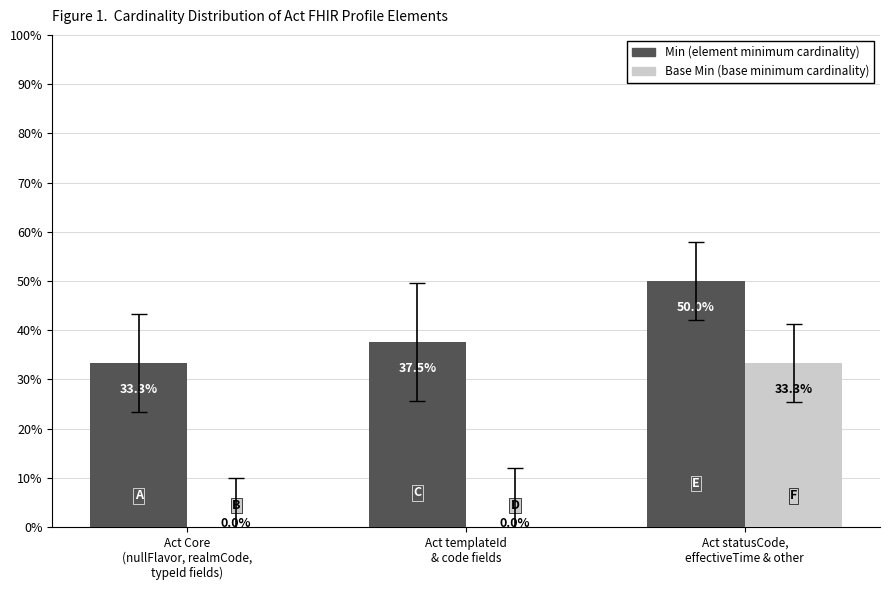

Reading right to left, extract all data points from this chart.

Min: Act statusCode,
effectiveTime & other=50.0	Act templateId
& code fields=37.5	Act Core
(nullFlavor, realmCode,
typeId fields)=33.3
Base Min: Act statusCode,
effectiveTime & other=33.3	Act templateId
& code fields=0.0	Act Core
(nullFlavor, realmCode,
typeId fields)=0.0